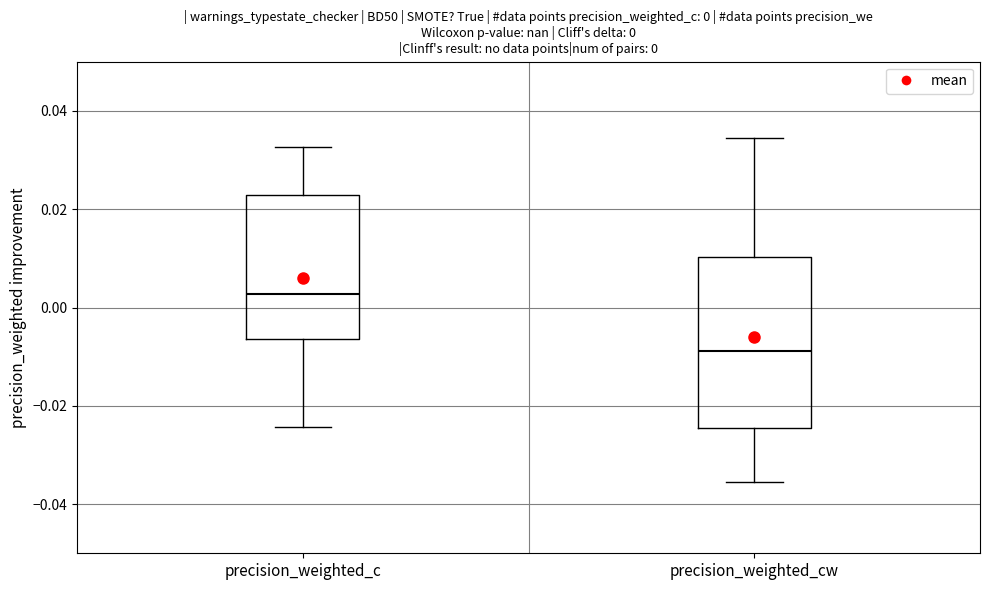

Which box's median line is the highest?

precision_weighted_c